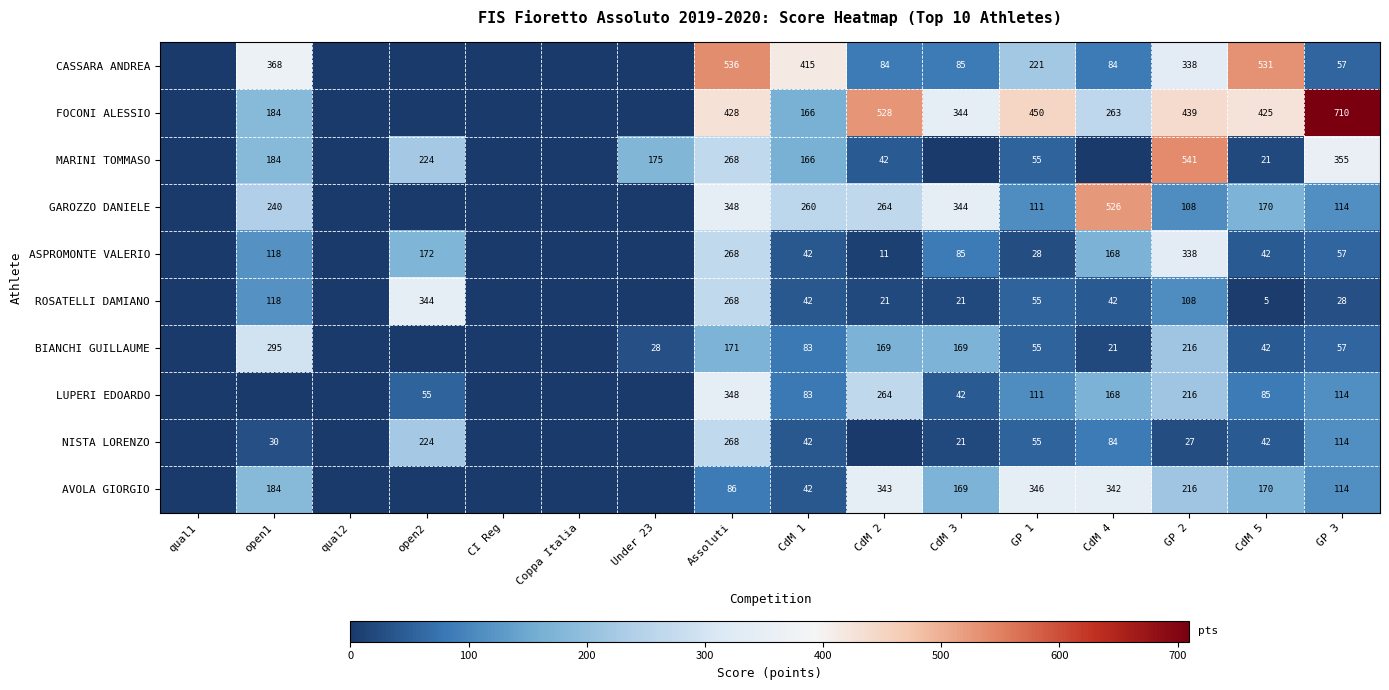

Is it true that FOCONI ALESSIO equals 528 at CdM 2?

True